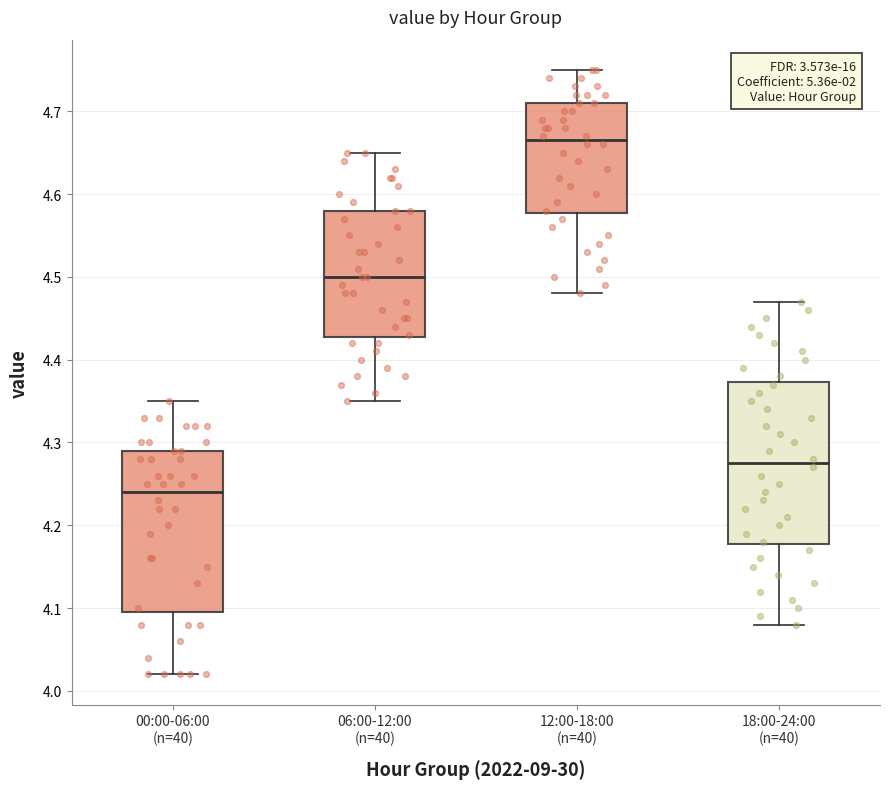

Reading left to right, read every box against the y-axis: the position of its median line, the range the box covers, and the ends of its whiskers. The values are not printed on the chart, so give them approximately, as read against the axis.

00:00-06:00 (n=40): median 4.24, box 4.10 to 4.29, whiskers 4.02 to 4.35
06:00-12:00 (n=40): median 4.50, box 4.43 to 4.58, whiskers 4.35 to 4.65
12:00-18:00 (n=40): median 4.67, box 4.58 to 4.71, whiskers 4.48 to 4.75
18:00-24:00 (n=40): median 4.28, box 4.18 to 4.37, whiskers 4.08 to 4.47